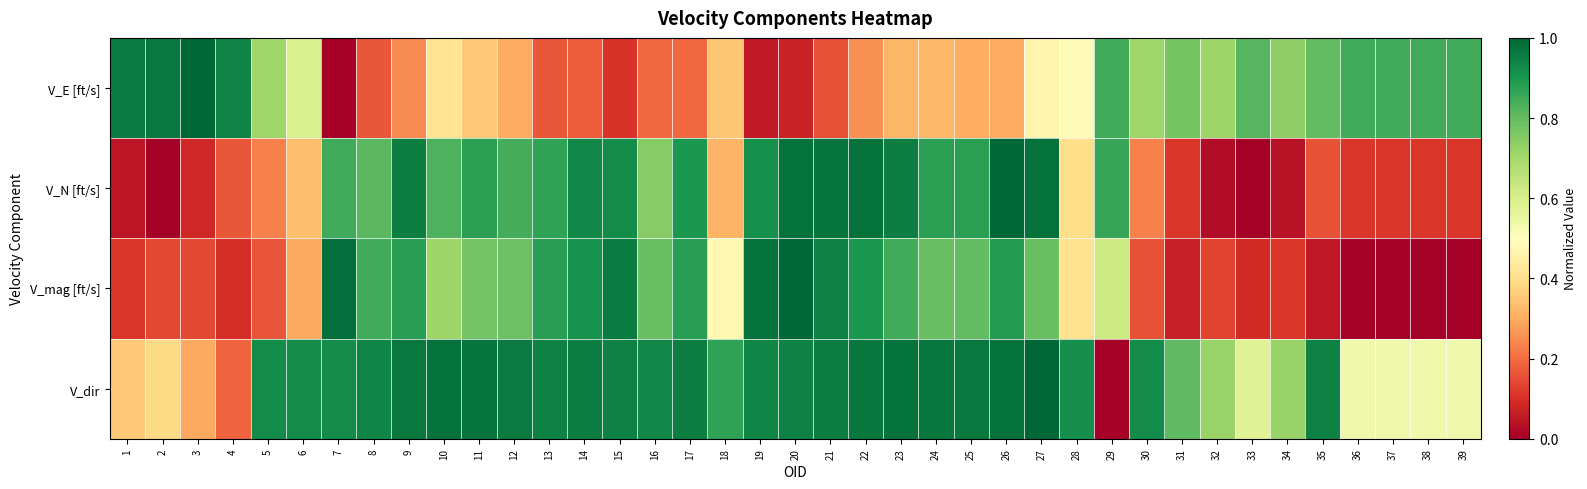

Count the number of categories in the chart.

39